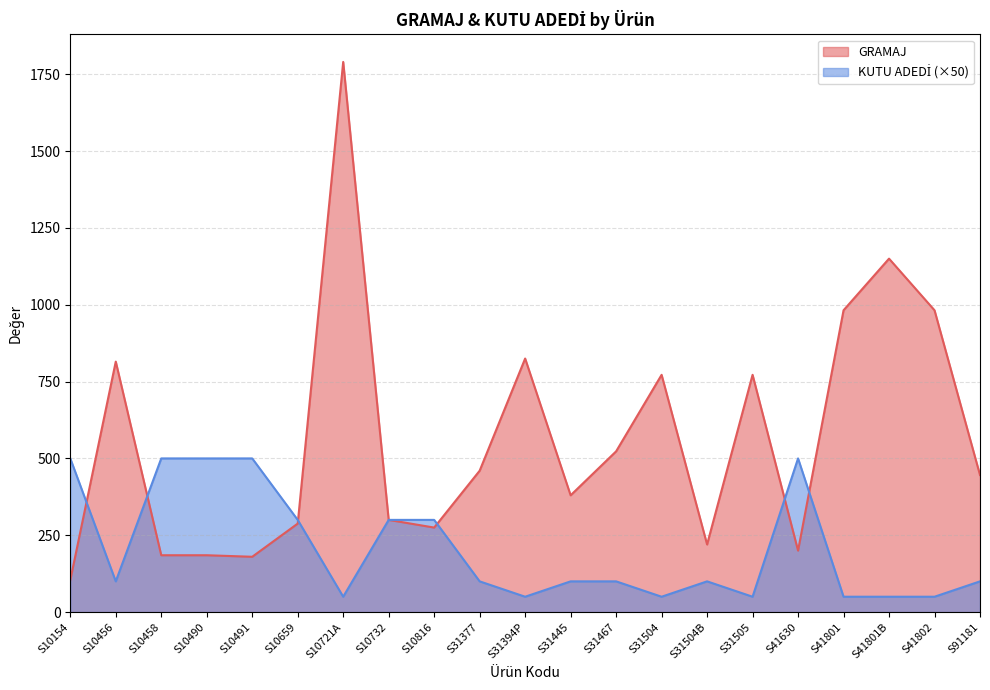

At which category does the chart reach its minimum across all series?

S10721A